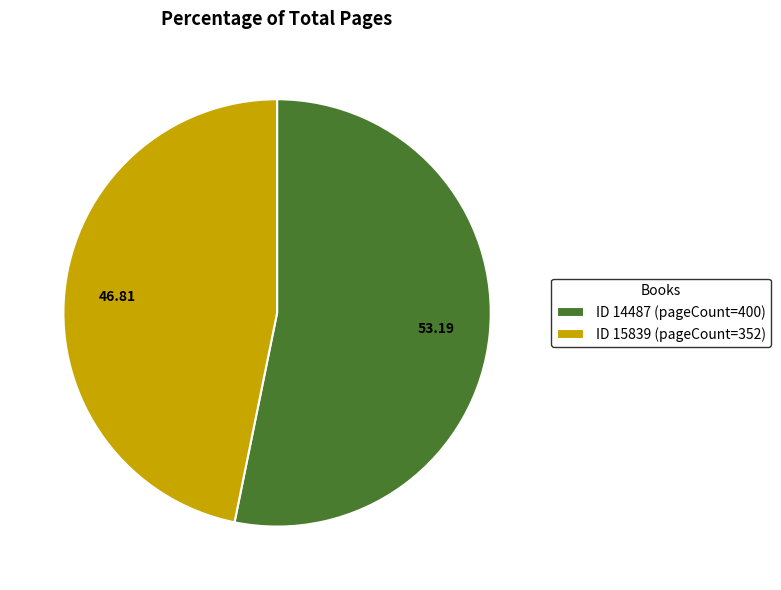

Is the sum of ID 15839 (pageCount=352) and ID 14487 (pageCount=400) greater than half?

Yes